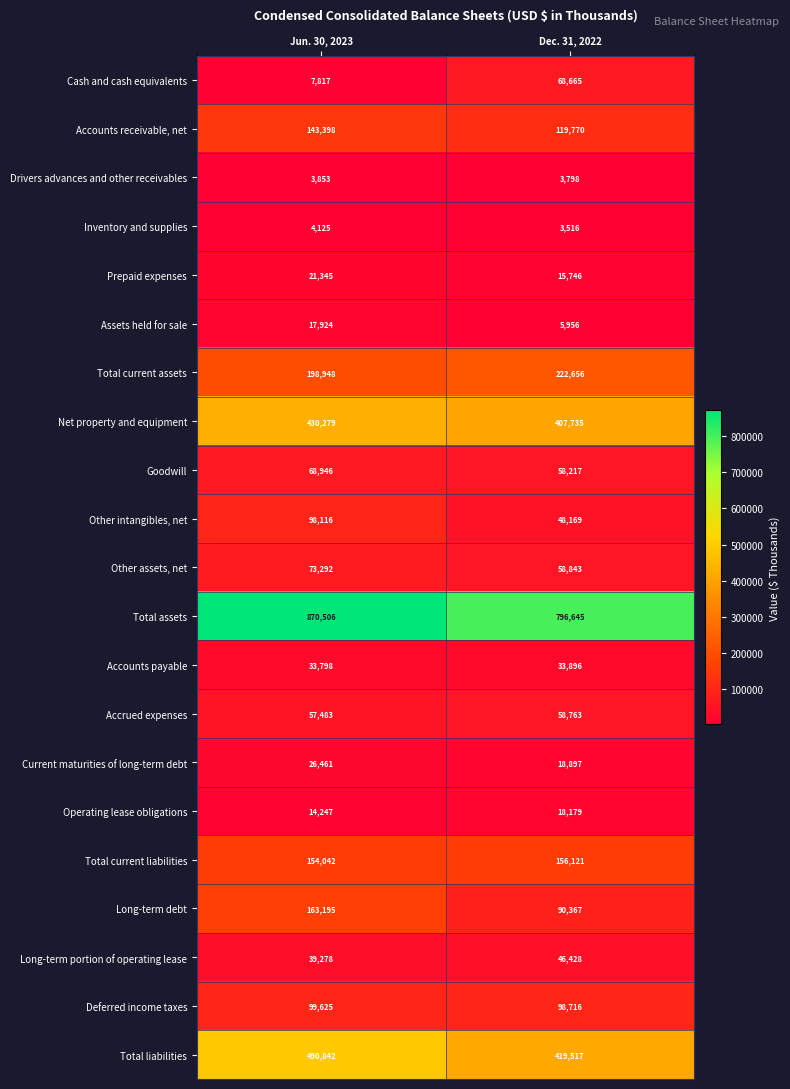

What is the difference between the maximum and minimum values in the Drivers advances and other receivables series?

55